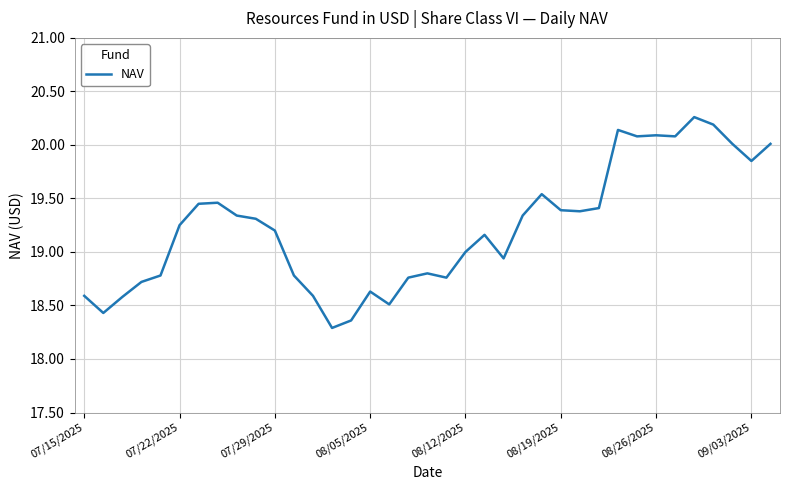

What is the minimum value shown in the chart?

18.3